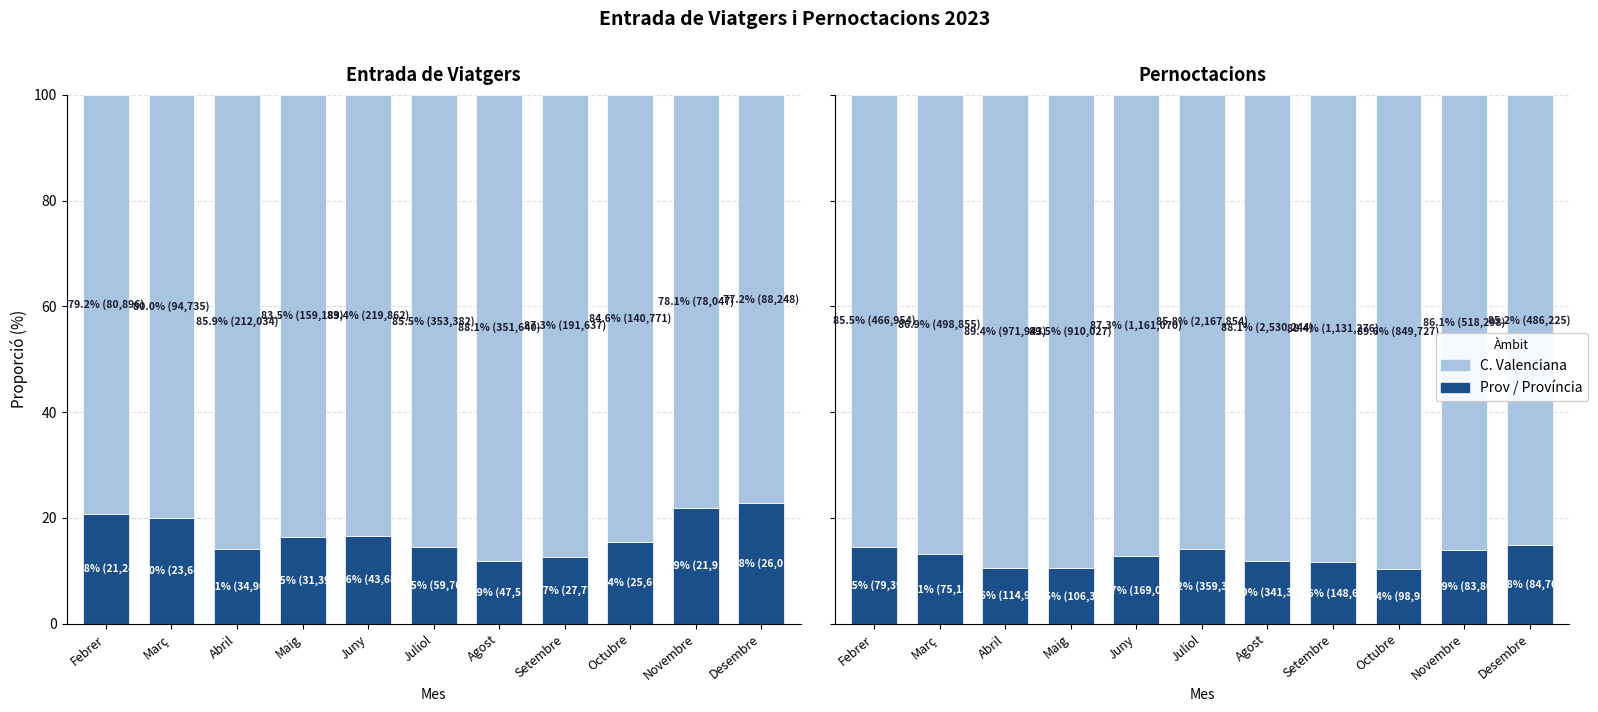

Which series changed the most between Maig and Juliol?

C. Valenciana